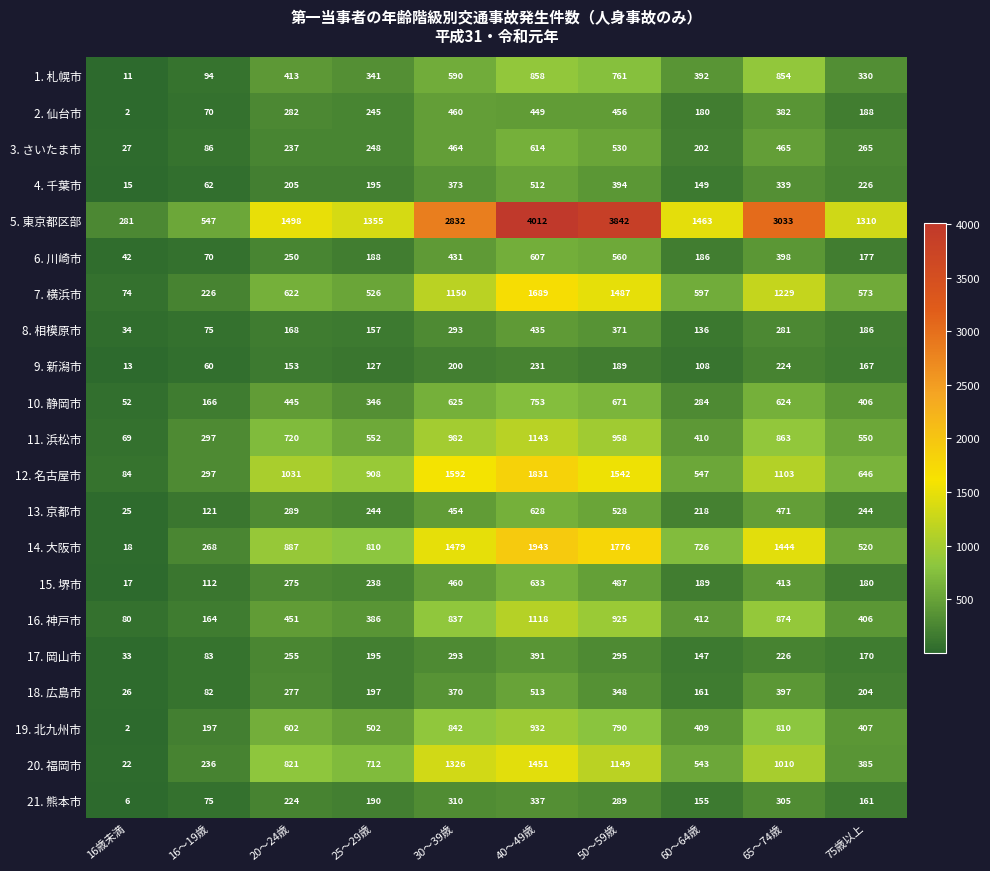

Is it true that 16. 神戸市 equals 1847 at 40～49歳?

False